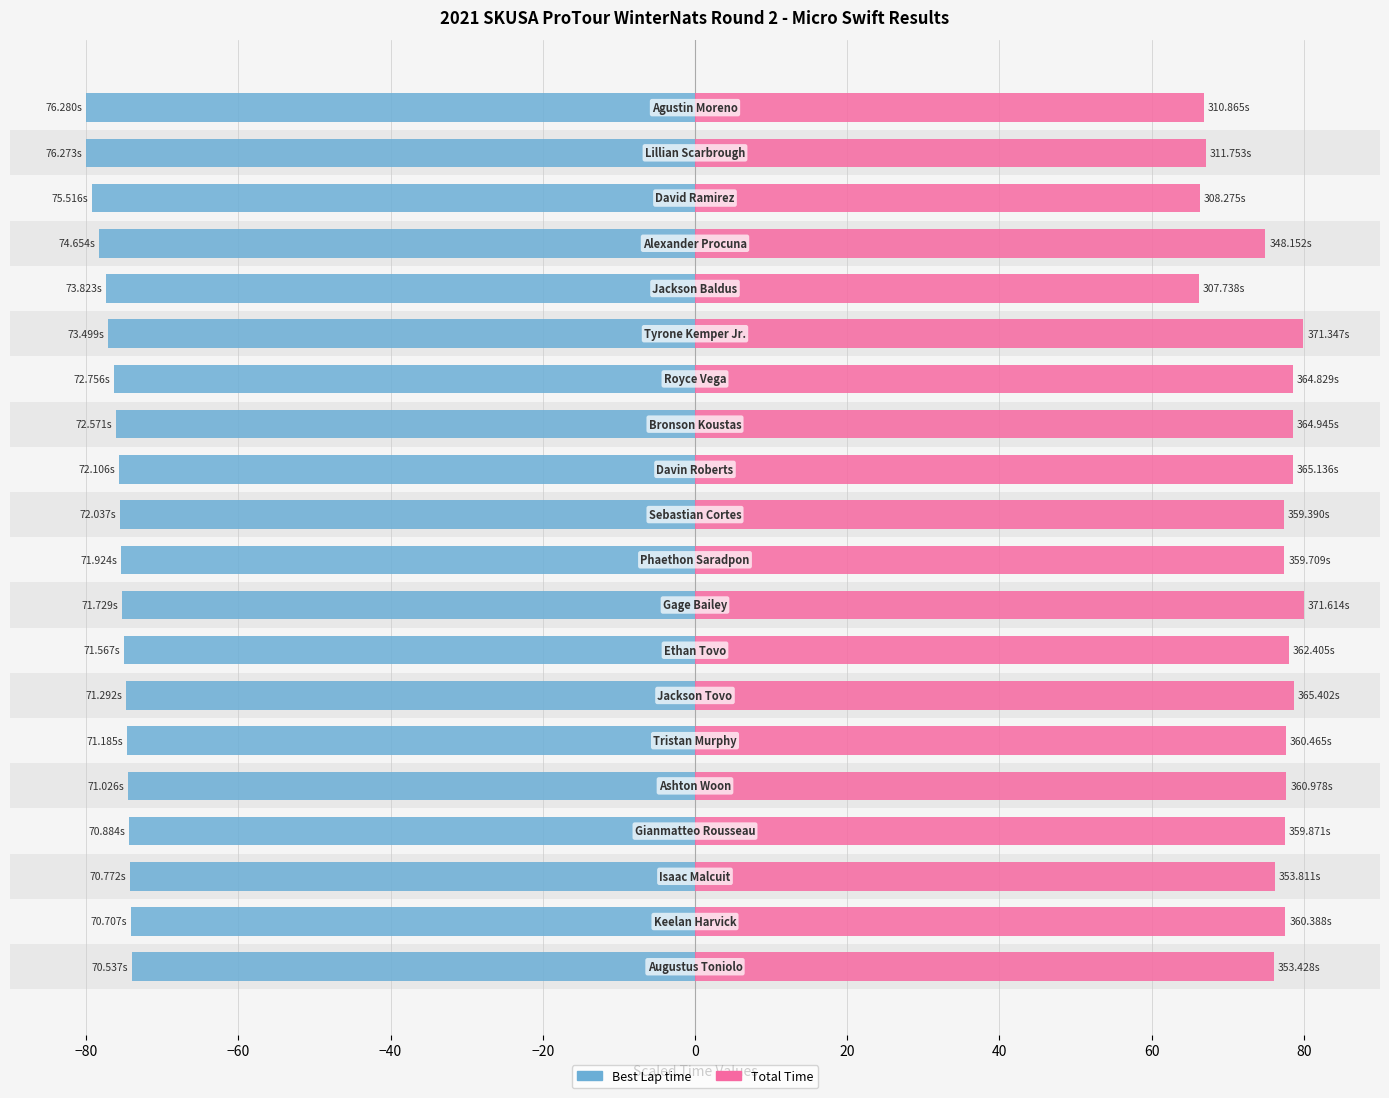

At how many categories does at least one series exceed -5?

20